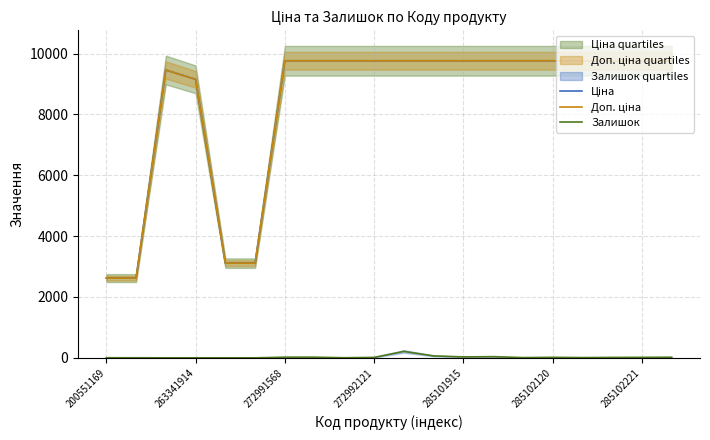

The Ціна series shows 9764.4 at 8. True or false?

True